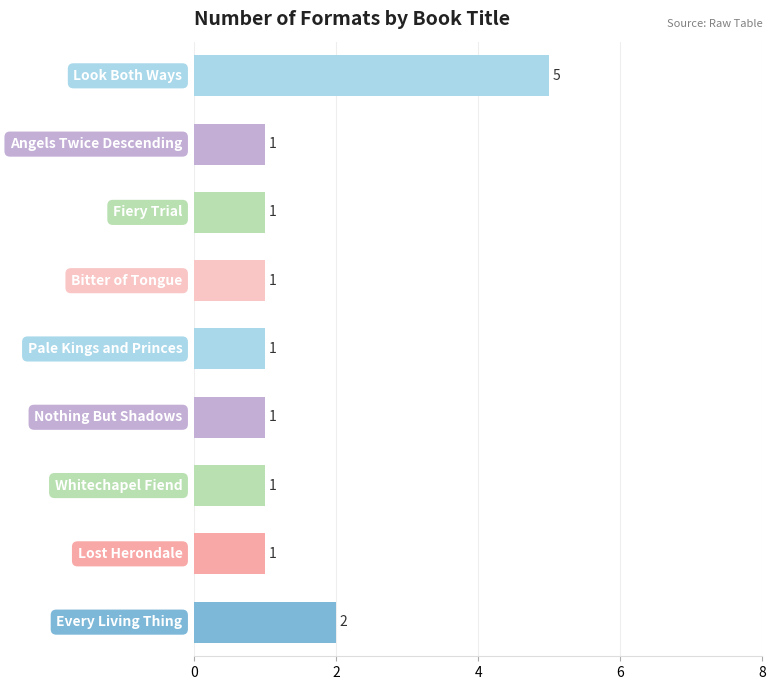

How many values are between 1 and 2?

8